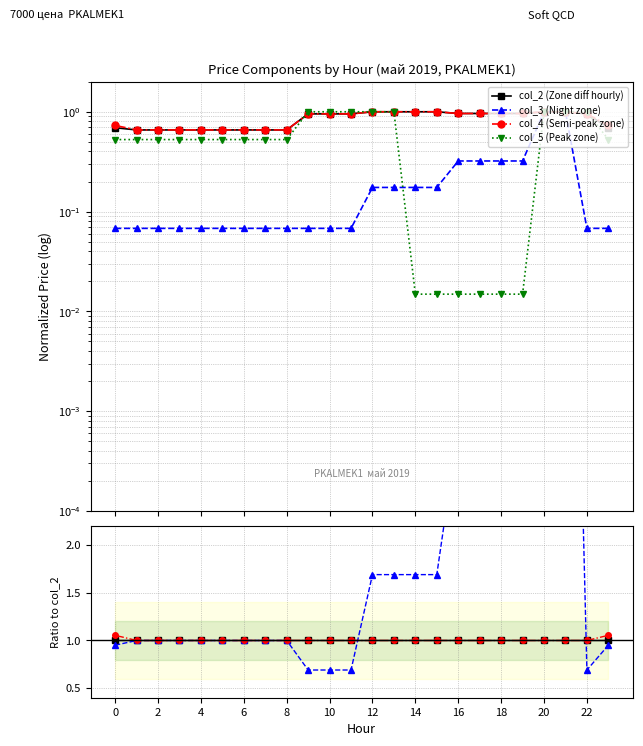

Which series ends up on top after the final intersection of col_4 (Semi-peak zone) and col_3 (Night zone)?

col_4 (Semi-peak zone)